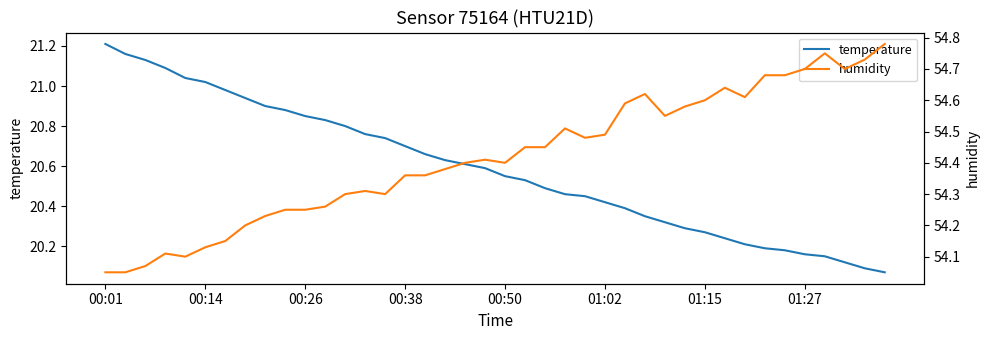

At how many categories does at least one series exceed 24?

40